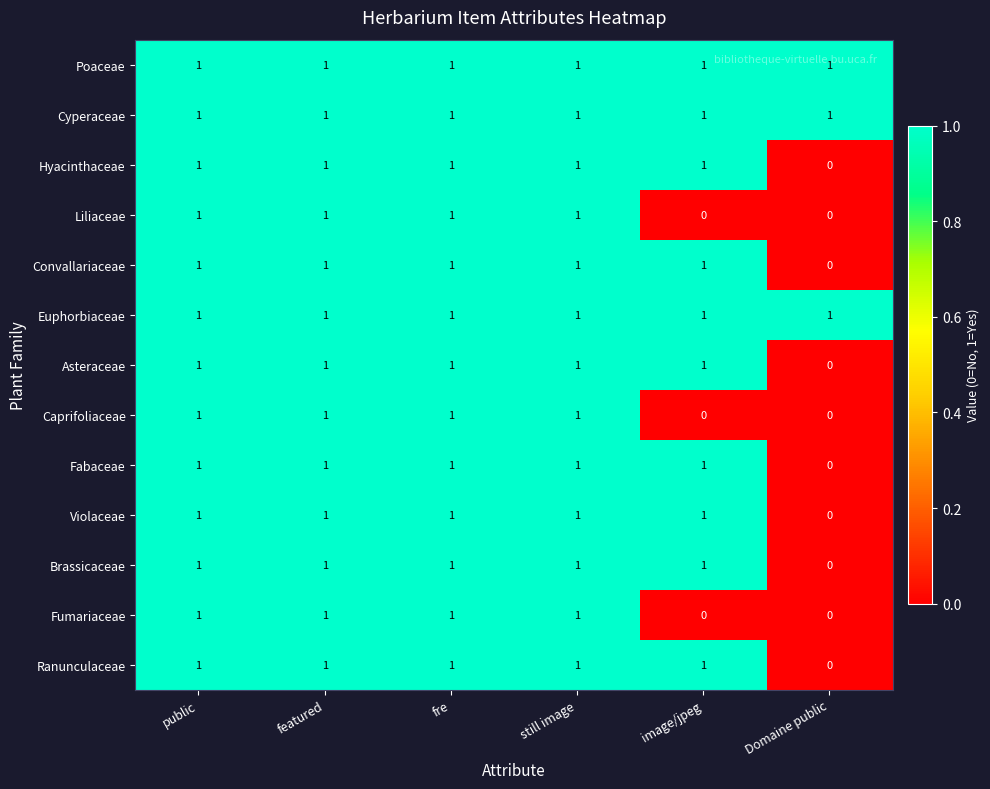

At how many categories does at least one series exceed 0?

6